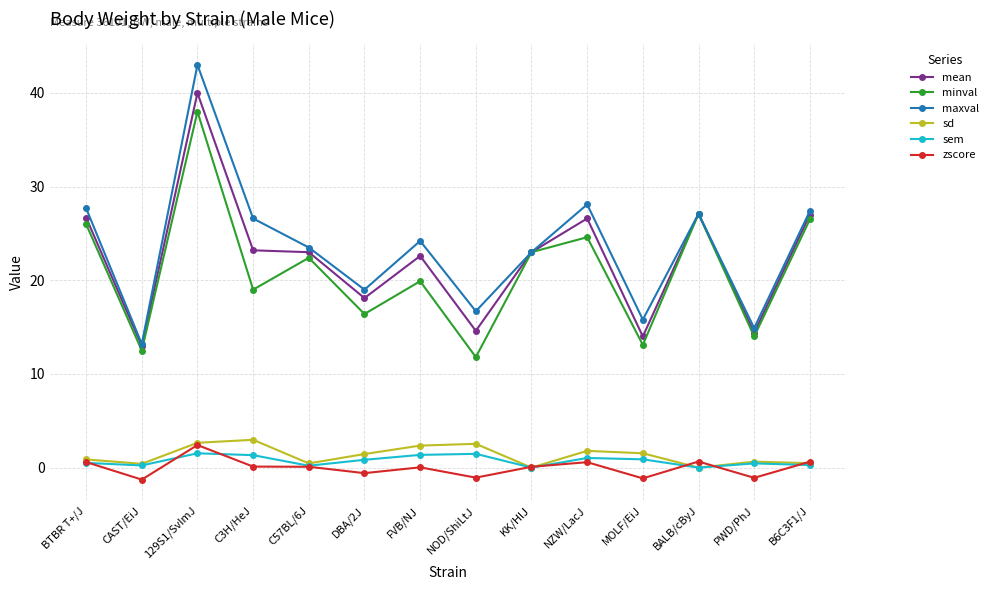

True or false: sem and maxval intersect in this chart.

False